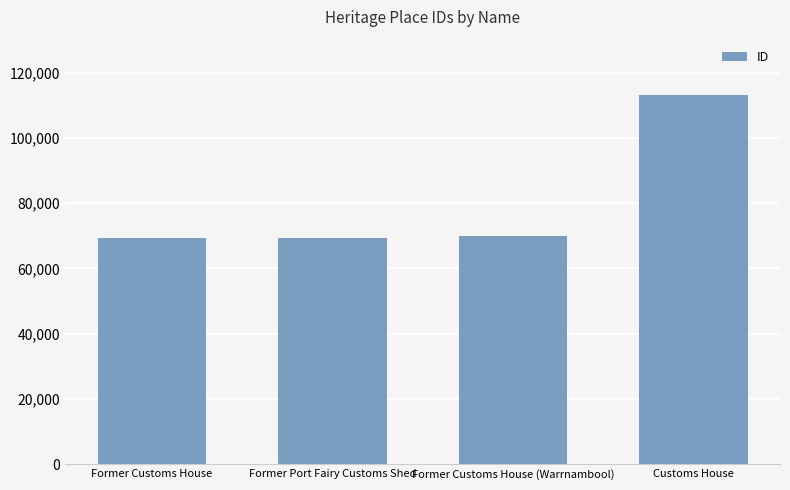

What is the label of the 2nd bar from the right?

Former Customs House (Warrnambool)